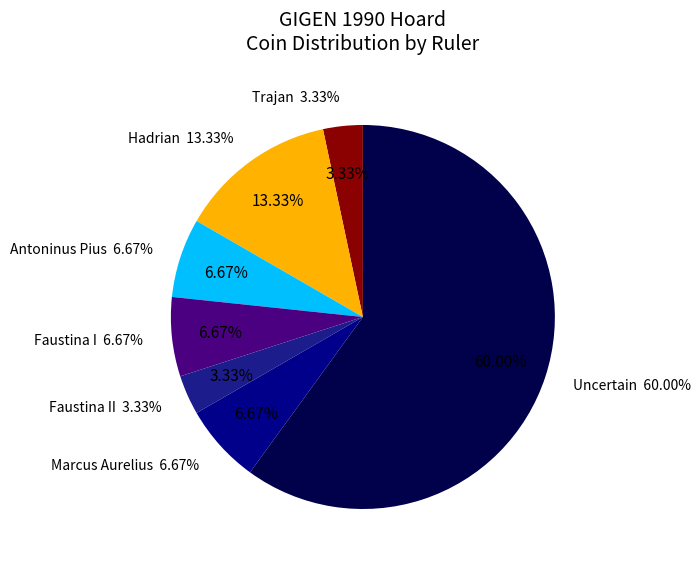

Is the sum of Faustina I and Faustina II greater than half?

No